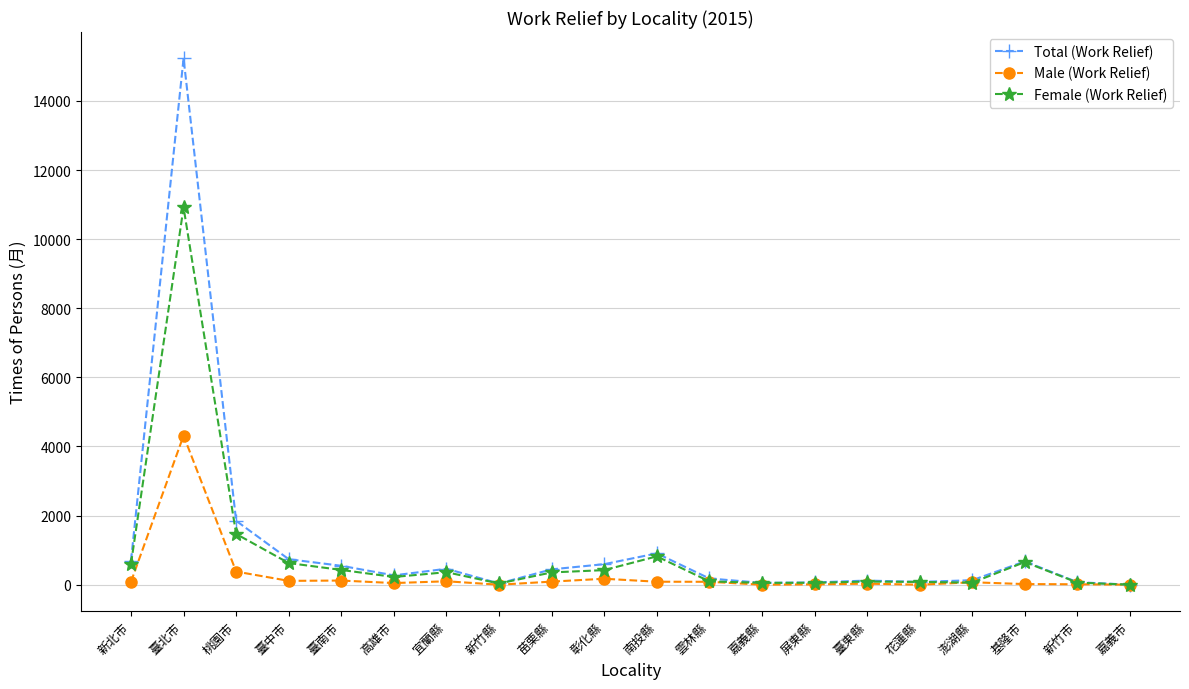

Does the chart have visible grid lines?

Yes